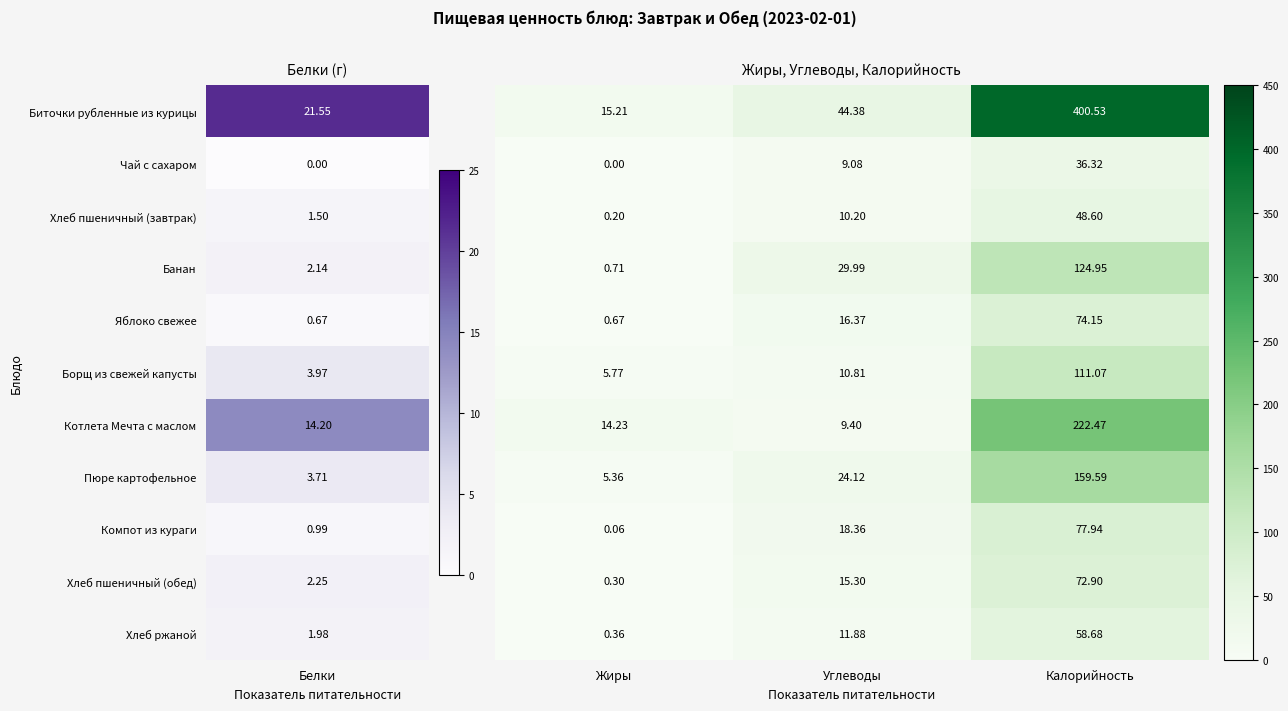

Which category has the highest value across all series?

Калорийность